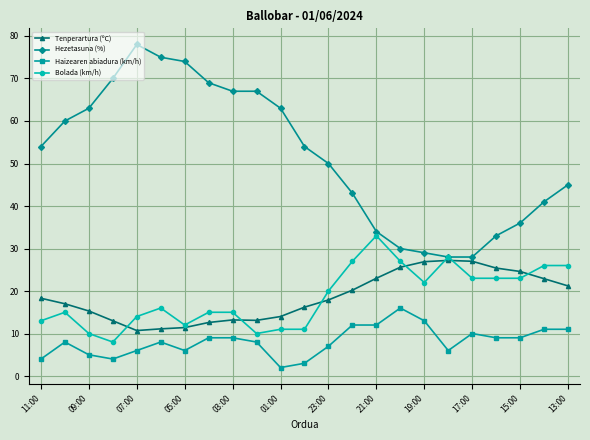

List the series in order of their peak value, lowest first.

Haizearen abiadura (km/h), Tenperartura (ºC), Bolada (km/h), Hezetasuna (%)